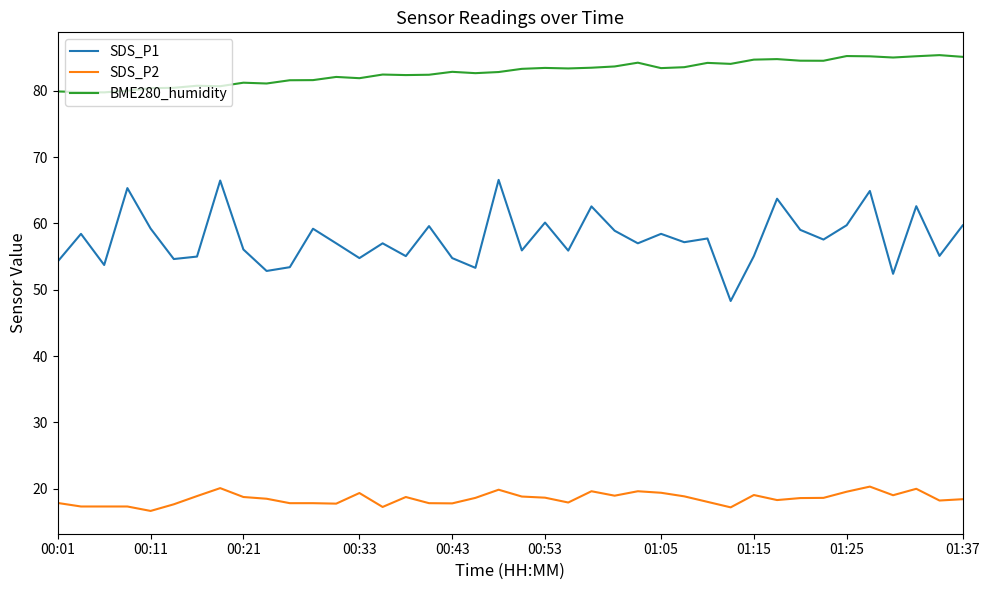

Which series has the largest total across all categories?

BME280_humidity